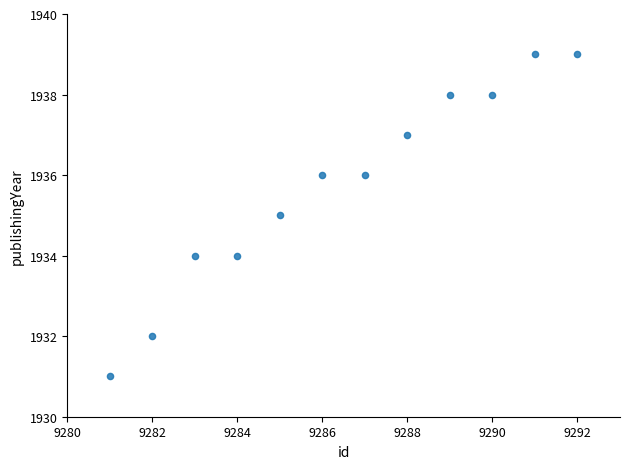

What is the average Y value?

1936